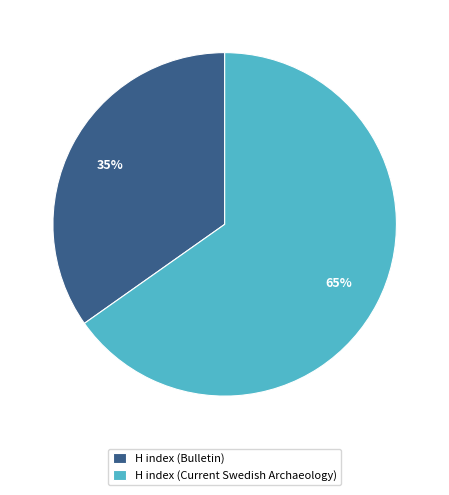

What percentage is the H index (Bulletin) slice, to the nearest percent?

35%